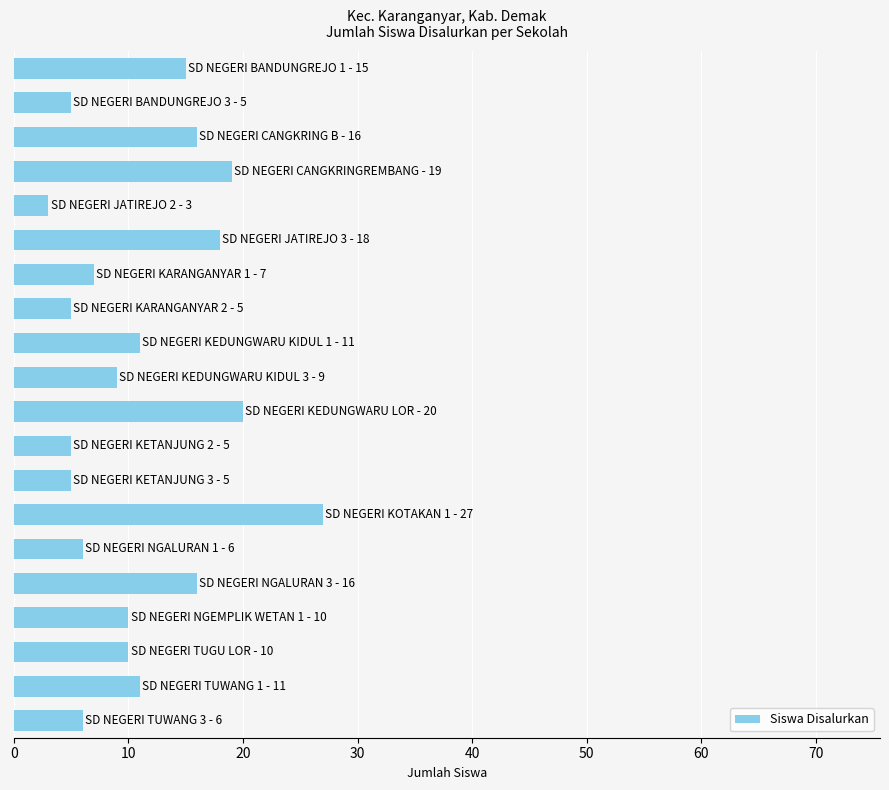

What is the difference between the maximum and minimum values?

24